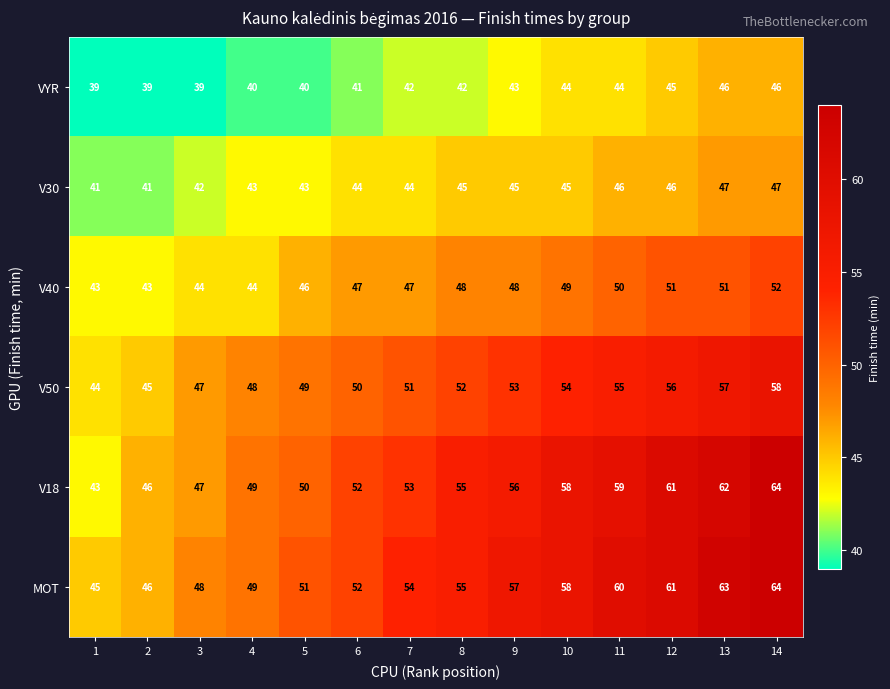

Is it true that MOT equals 55 at 8?

True